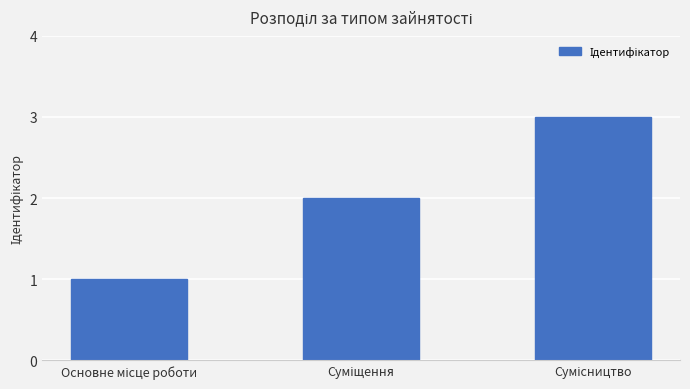

What is the greatest value displayed?

3